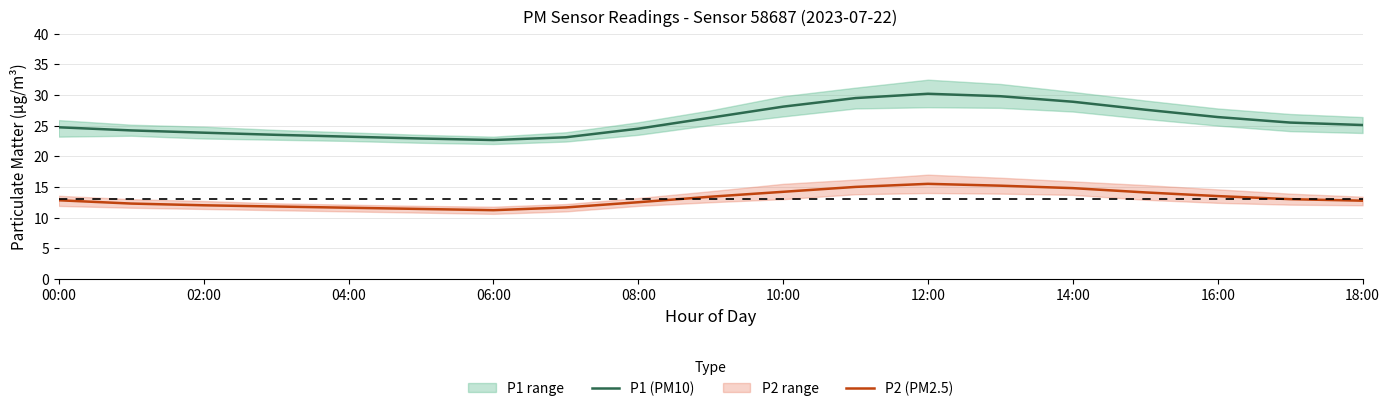

The P2 (PM2.5) series shows 15.5 at 12:00. True or false?

True